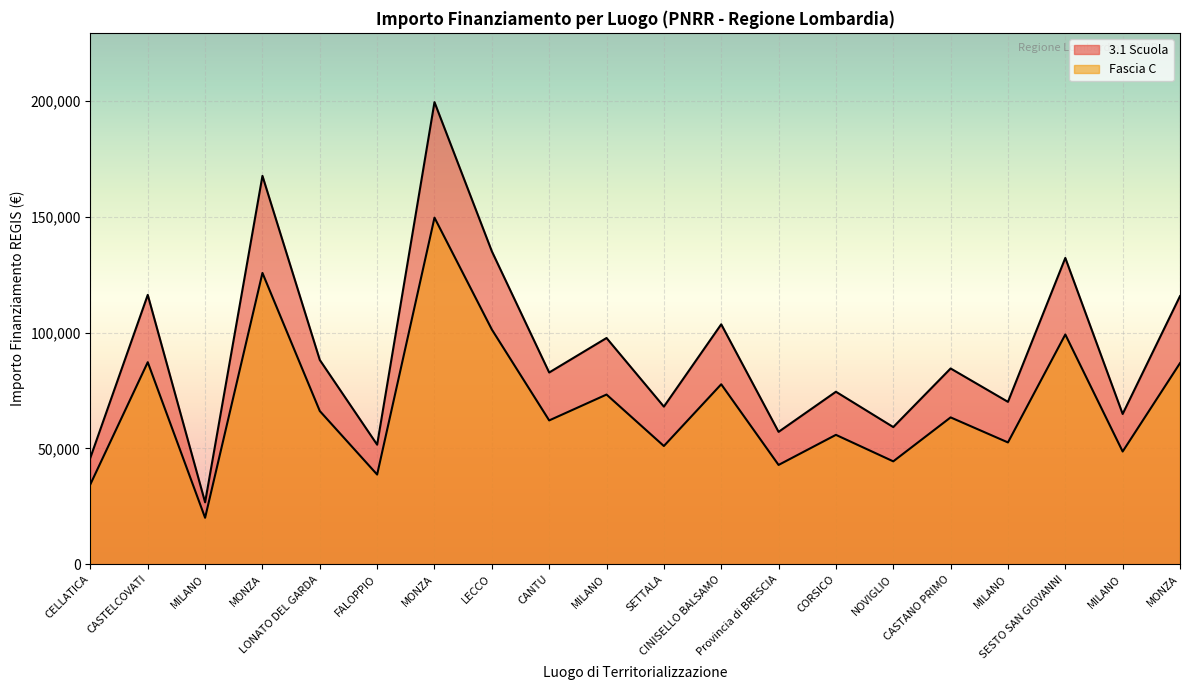

At which label is Fascia C closest to 84861?

MONZA